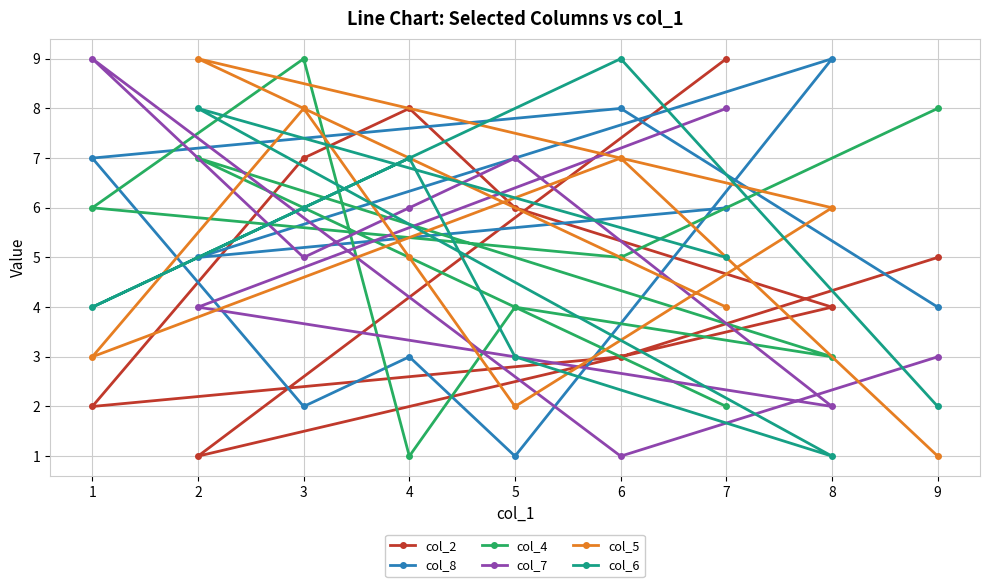

At which label does col_2 reach its peak?

7